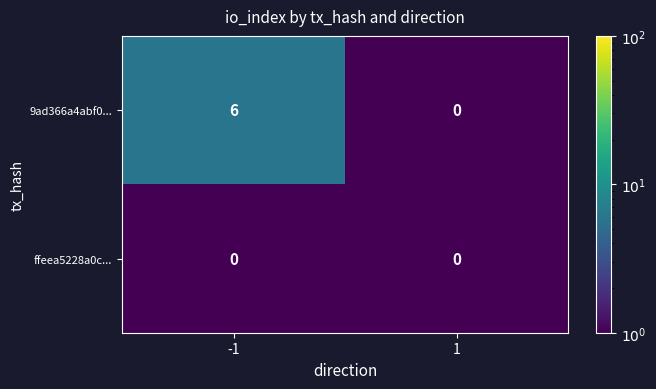

Which series has the largest total across all categories?

9ad366a4abf0...